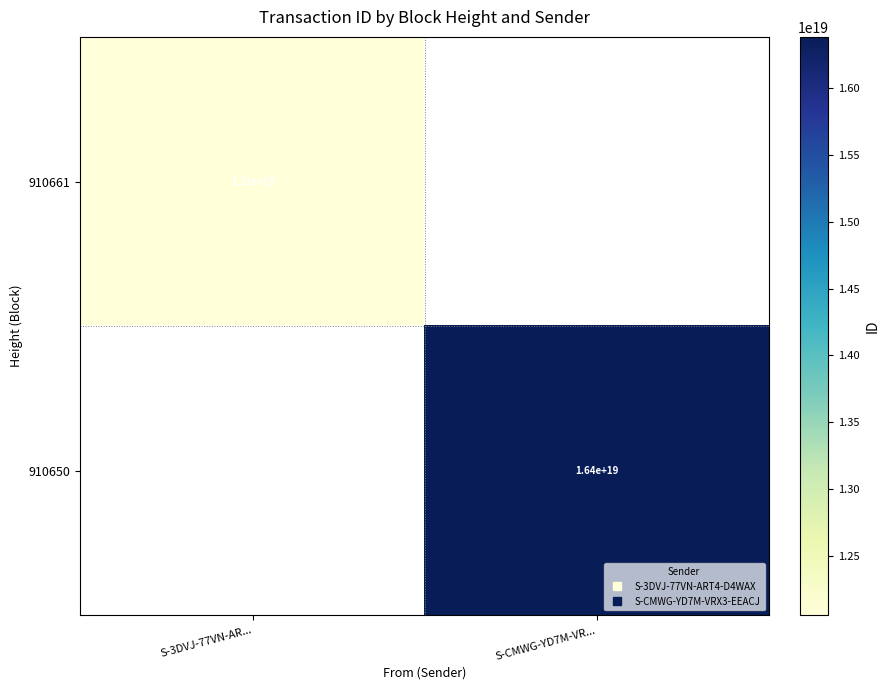

Rank the series by their maximum value, from lowest to highest.

910661, 910650